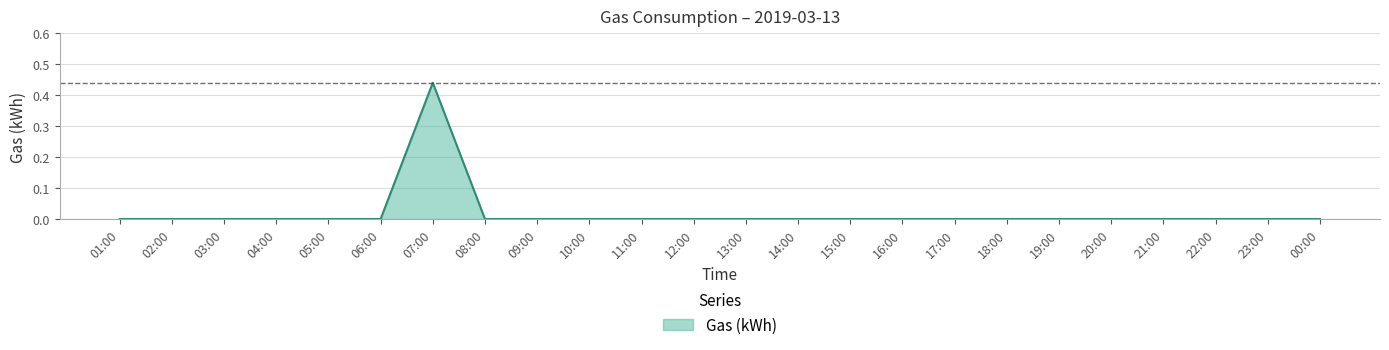

Which has a higher value, 21:00 or 07:00?

07:00